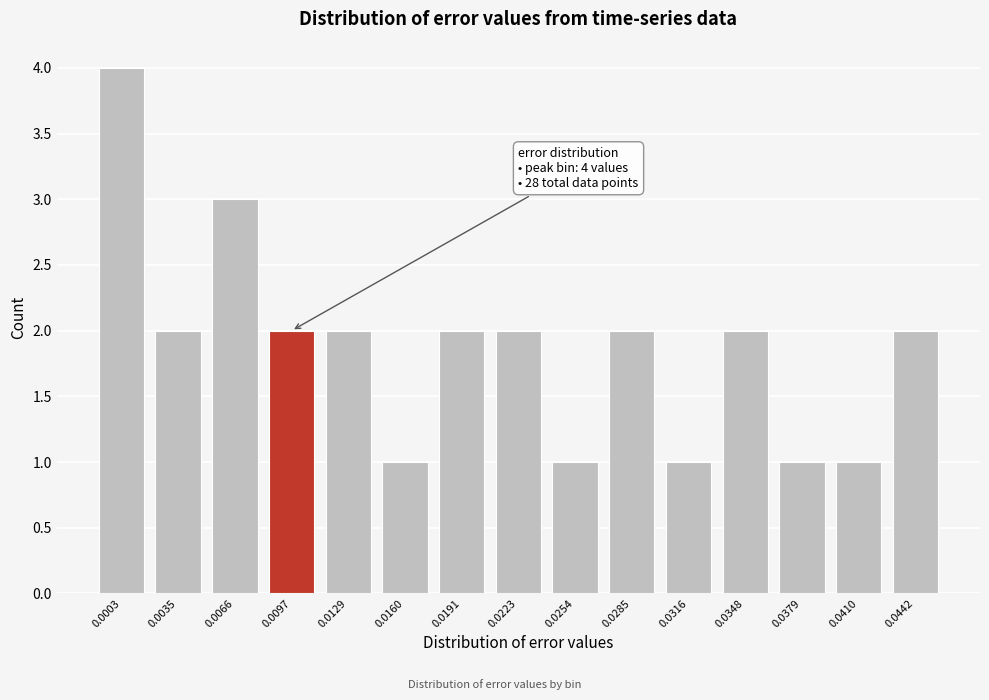

Reading left to right, transcribe all the data shown in this chart.

0.0003=4	0.0035=2	0.0066=3	0.0097=2	0.0129=2	0.0160=1	0.0191=2	0.0223=2	0.0254=1	0.0285=2	0.0316=1	0.0348=2	0.0379=1	0.0410=1	0.0442=2